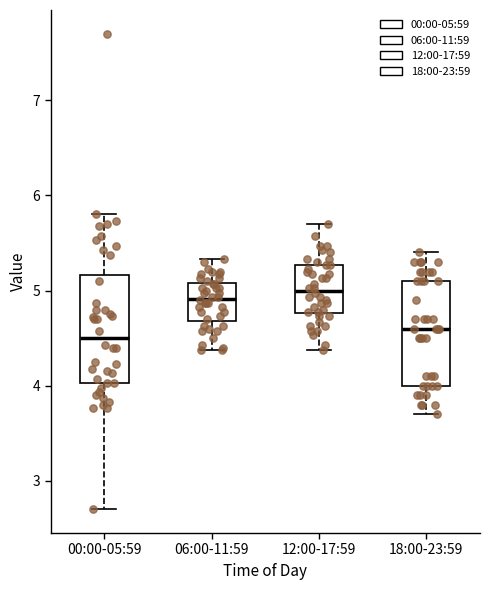

Reading left to right, transcribe this box plot: for each box, give where its median line is, the range the box spans, and where its two whiskers end, as read against the y-axis. The values are not printed on the chart, so give them approximately, as read against the axis.

00:00-05:59: median 4.5, box 4.0 to 5.2, whiskers 2.7 to 5.8
06:00-11:59: median 4.9, box 4.7 to 5.1, whiskers 4.4 to 5.3
12:00-17:59: median 5.0, box 4.8 to 5.3, whiskers 4.4 to 5.7
18:00-23:59: median 4.6, box 4.0 to 5.1, whiskers 3.7 to 5.4